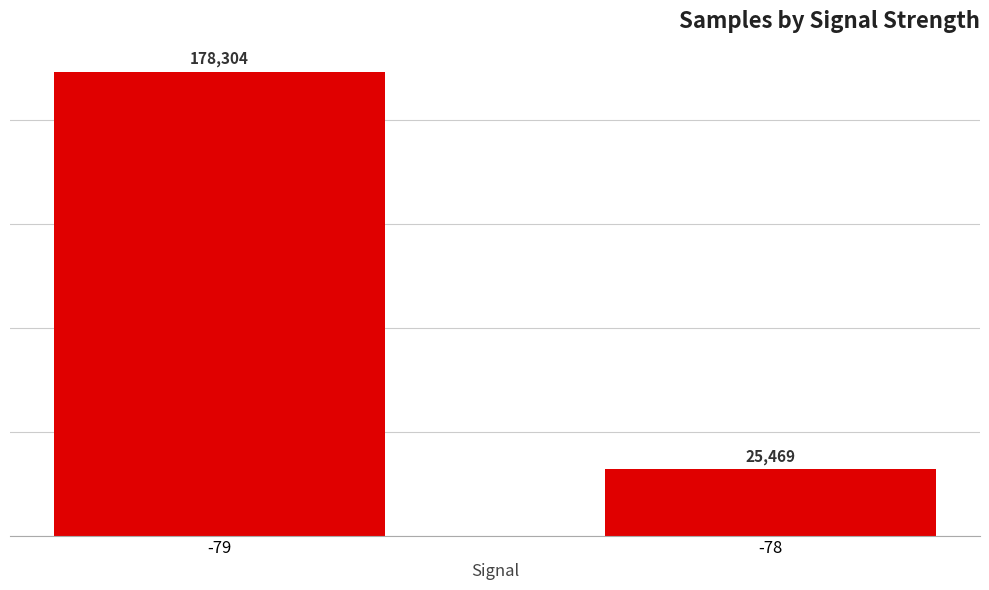

Reading left to right, list all the values displayed in this chart.

-79=178304	-78=25469